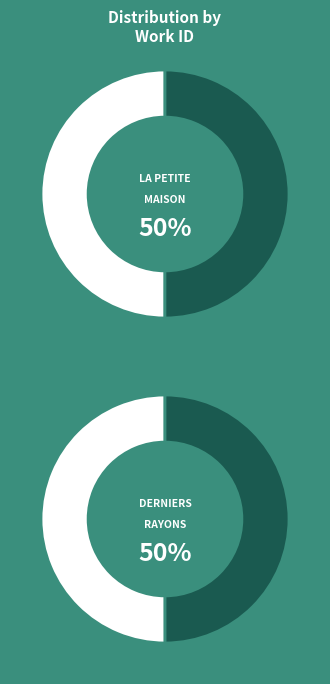

How many slices are in this pie chart?

2